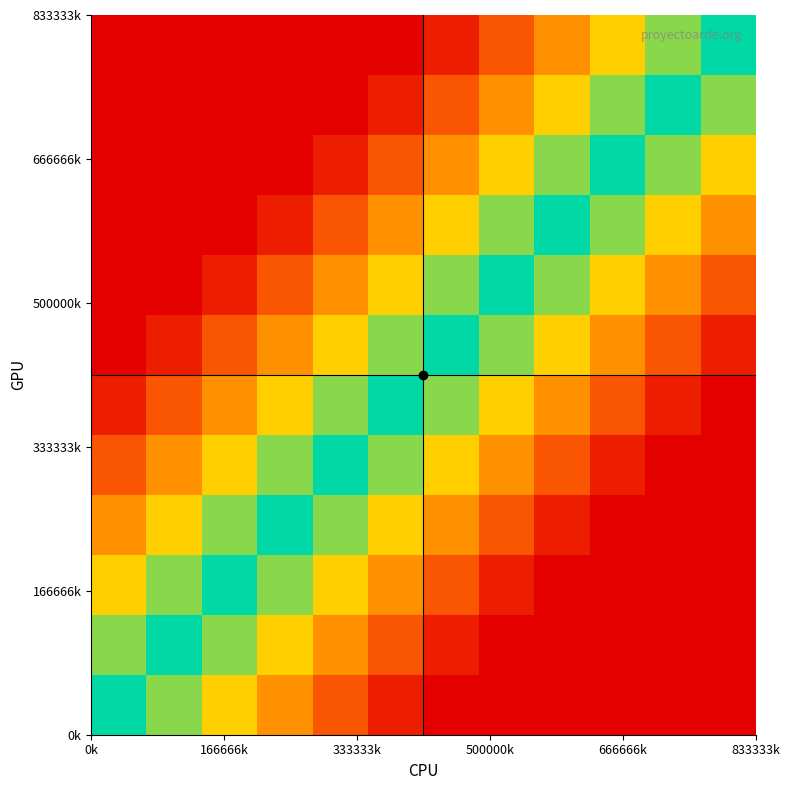

How many series are shown in this chart?

12